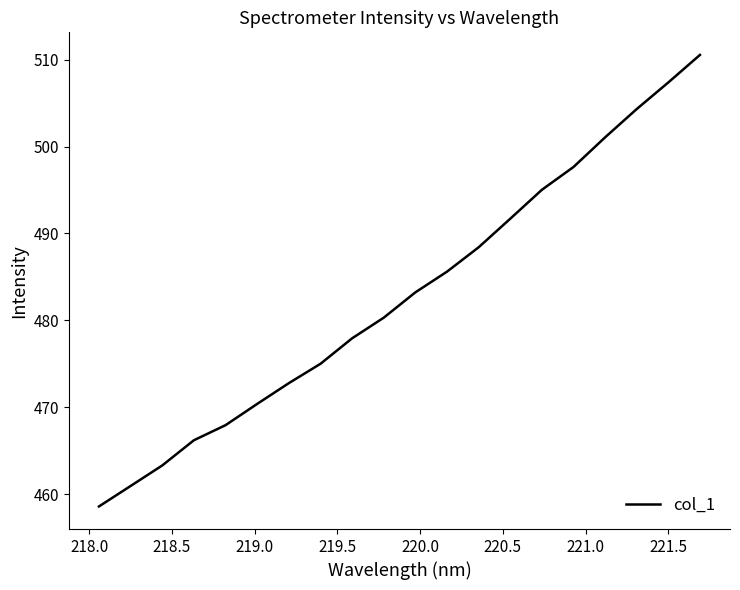

What is the difference between the maximum and minimum values?

51.9